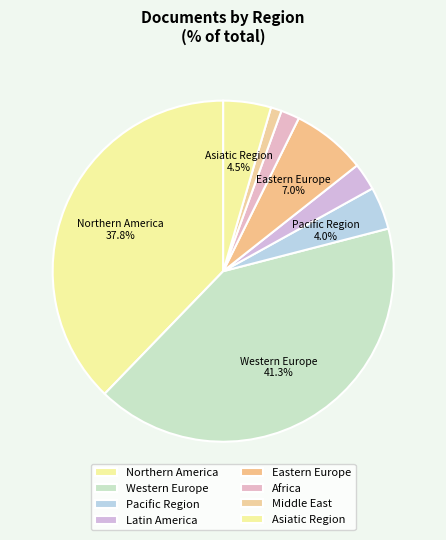

What is the smallest slice in the pie chart?

Middle East